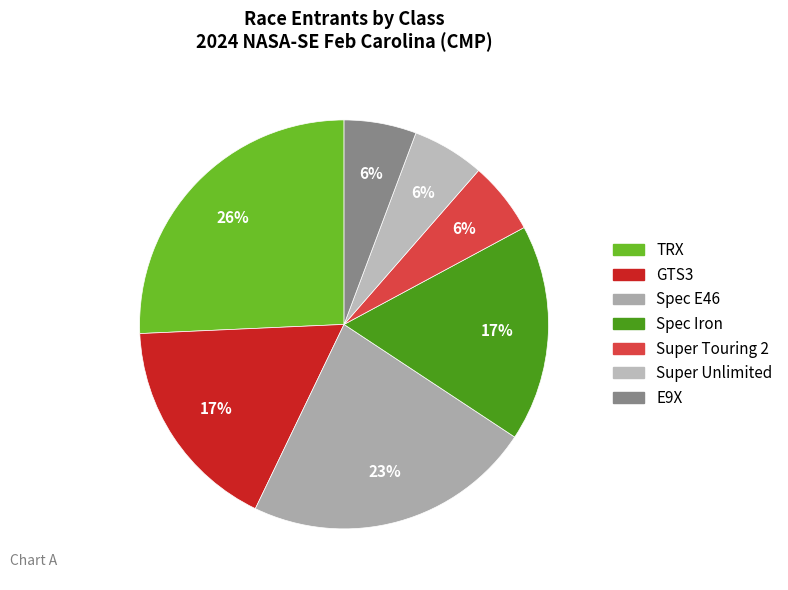

The GTS3 slice represents 17% of the pie. True or false?

True